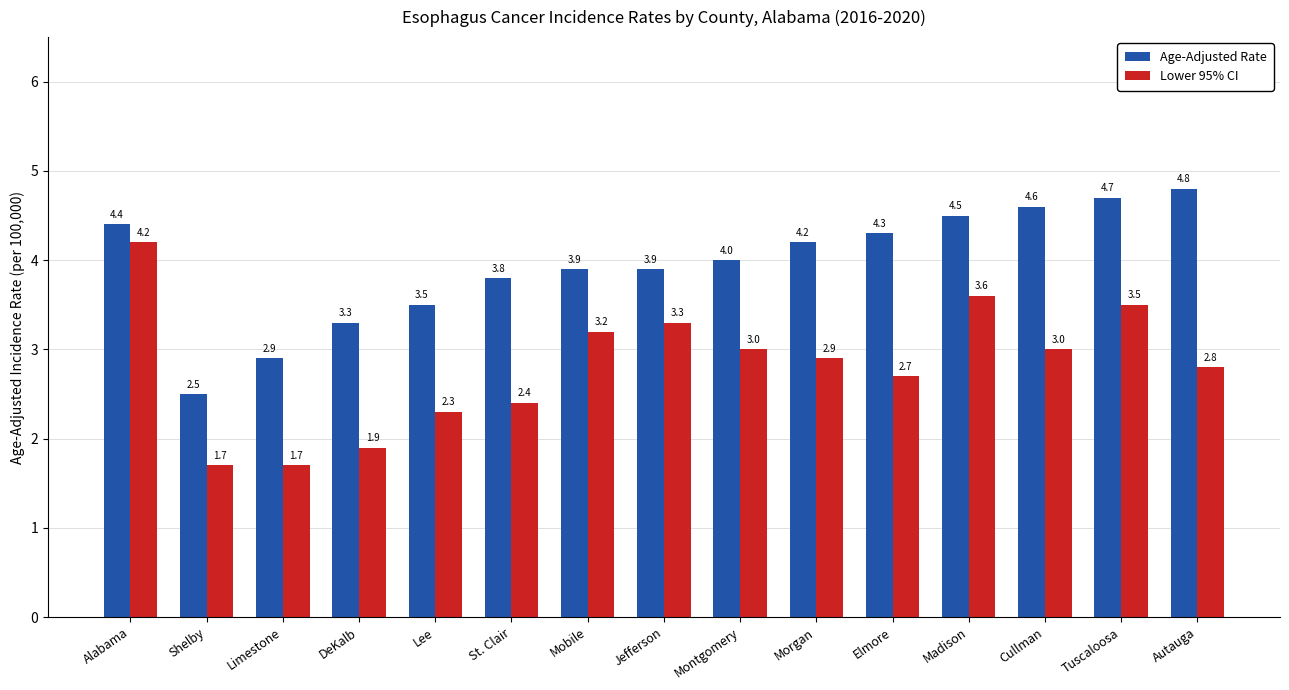

Reading left to right, what are all the values shown in this chart?

Age-Adjusted Rate: Alabama=4.4	Shelby=2.5	Limestone=2.9	DeKalb=3.3	Lee=3.5	St. Clair=3.8	Mobile=3.9	Jefferson=3.9	Montgomery=4.0	Morgan=4.2	Elmore=4.3	Madison=4.5	Cullman=4.6	Tuscaloosa=4.7	Autauga=4.8
Lower 95% CI: Alabama=4.2	Shelby=1.7	Limestone=1.7	DeKalb=1.9	Lee=2.3	St. Clair=2.4	Mobile=3.2	Jefferson=3.3	Montgomery=3.0	Morgan=2.9	Elmore=2.7	Madison=3.6	Cullman=3.0	Tuscaloosa=3.5	Autauga=2.8